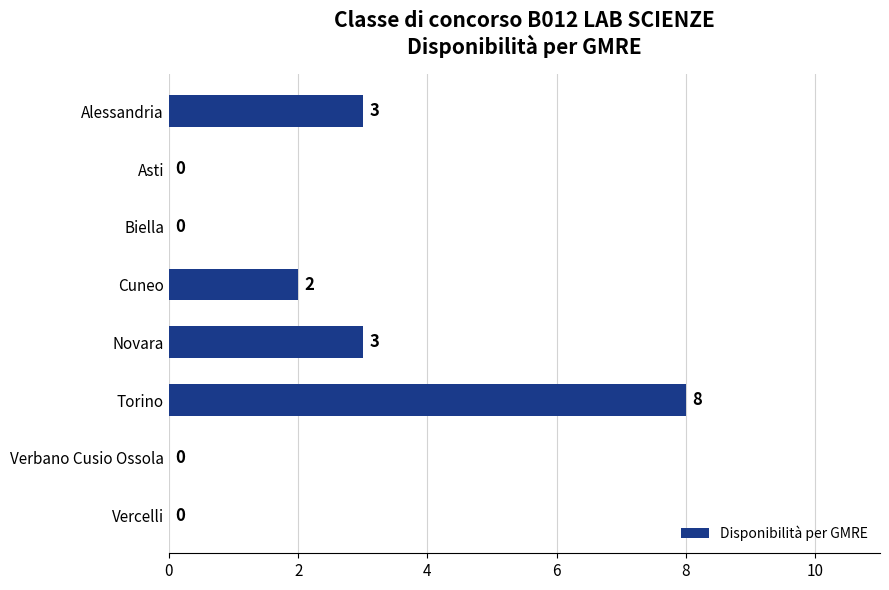

Are the bars horizontal?

Yes